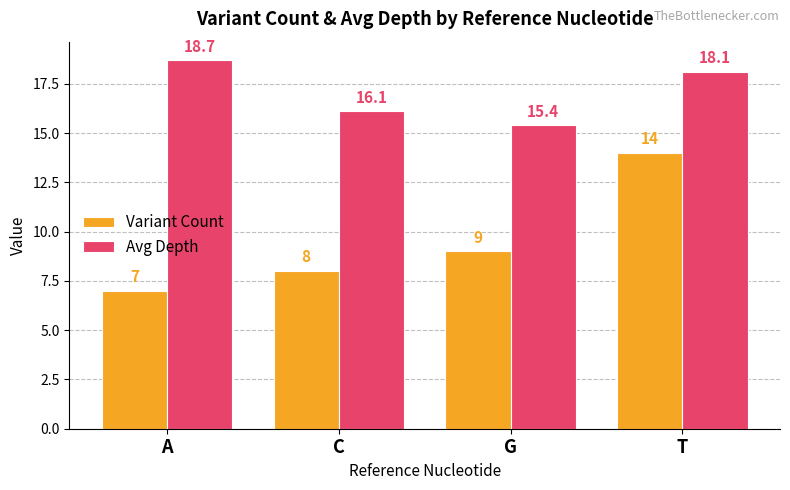

Reading left to right, list all the values displayed in this chart.

Variant Count: 7.0	8.0	9.0	14.0
Avg Depth: 18.7	16.1	15.4	18.1